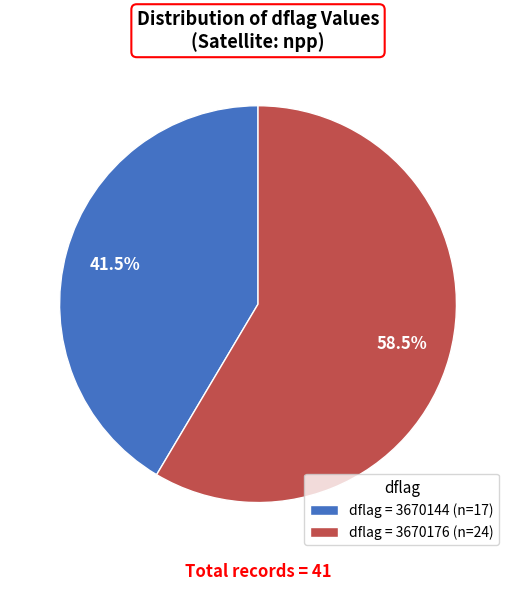

To the nearest percent, what is the average slice percentage?

50%